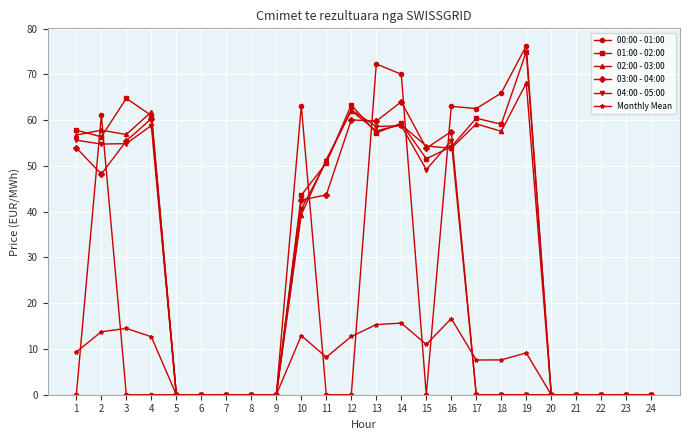

True or false: 04:00 - 05:00 has a value of 24.7 at 13.

False